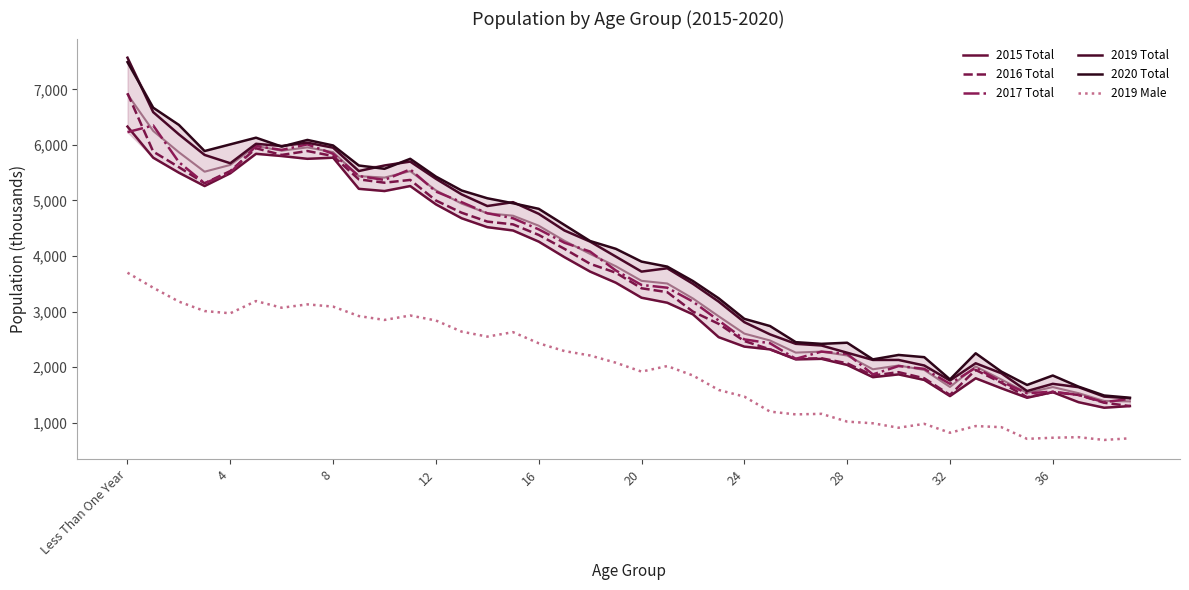

At which category does the chart reach its peak across all series?

Less Than One Year